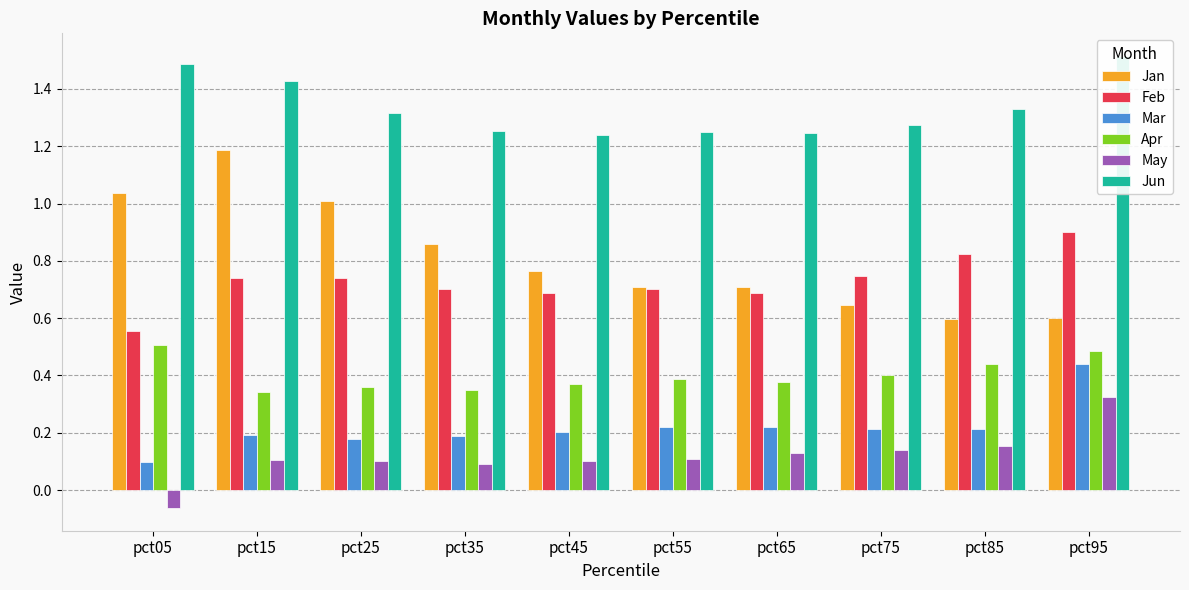

Which category has the highest value across all series?

pct95